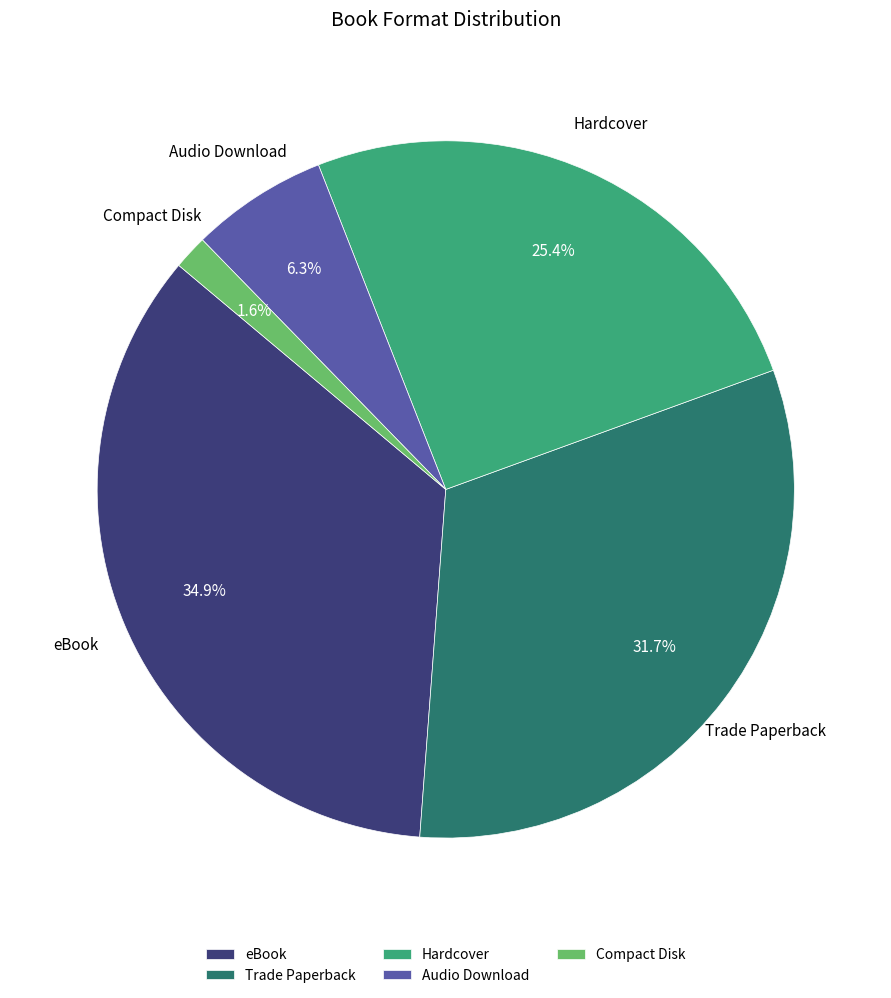

To the nearest percent, what is the difference between the largest and smallest slice percentages?

33%